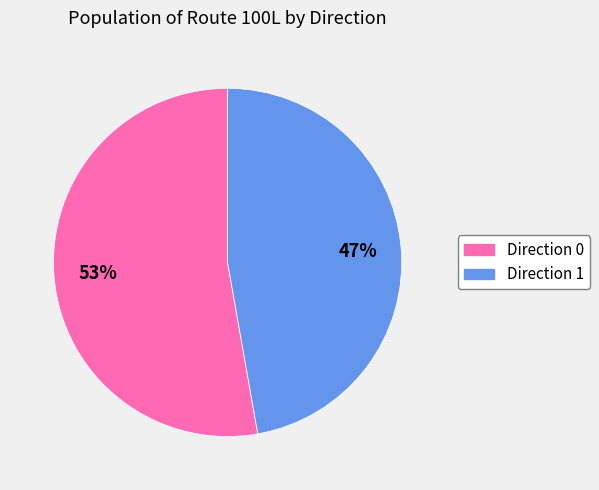

Does any single category account for the majority?

Yes